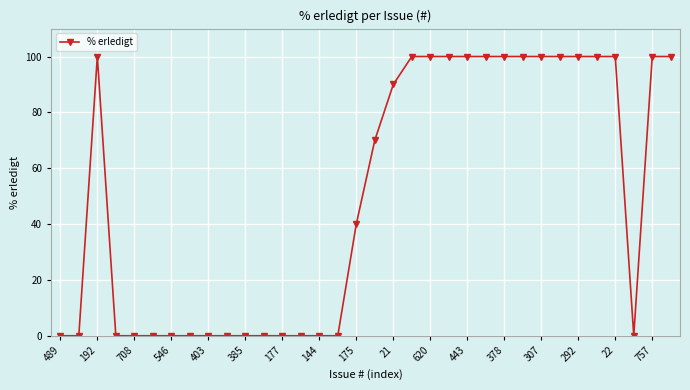

What is the value of the 17th point from the left?

40